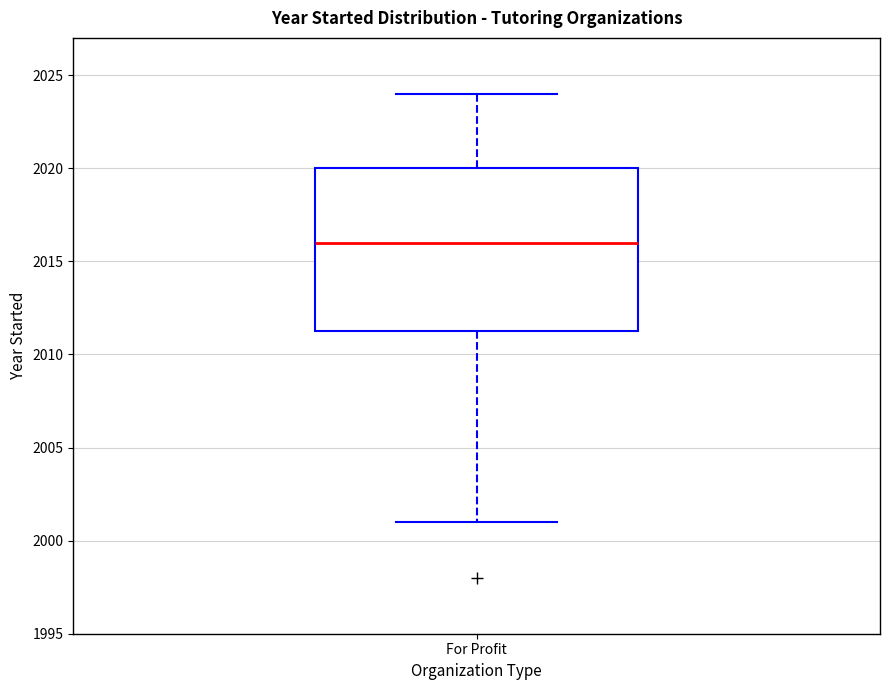

Read this box plot against the y-axis: the position of the median line, the range covered by the box, and the ends of both whiskers. The values are not printed on the chart, so give them approximately, as read against the axis.

median 2016.0, box 2011.5 to 2020.0, whiskers 2001.0 to 2024.0